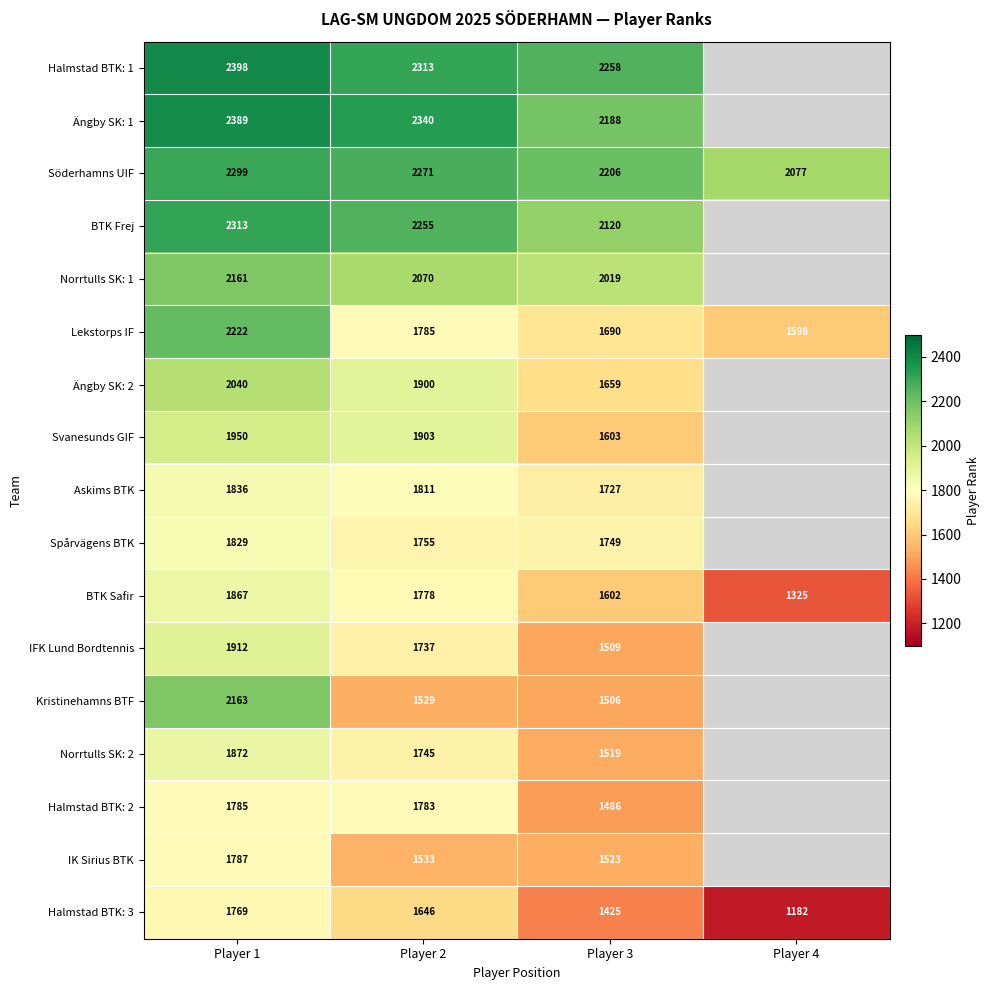

At which label is Halmstad BTK: 3 closest to 1475?

Player 3